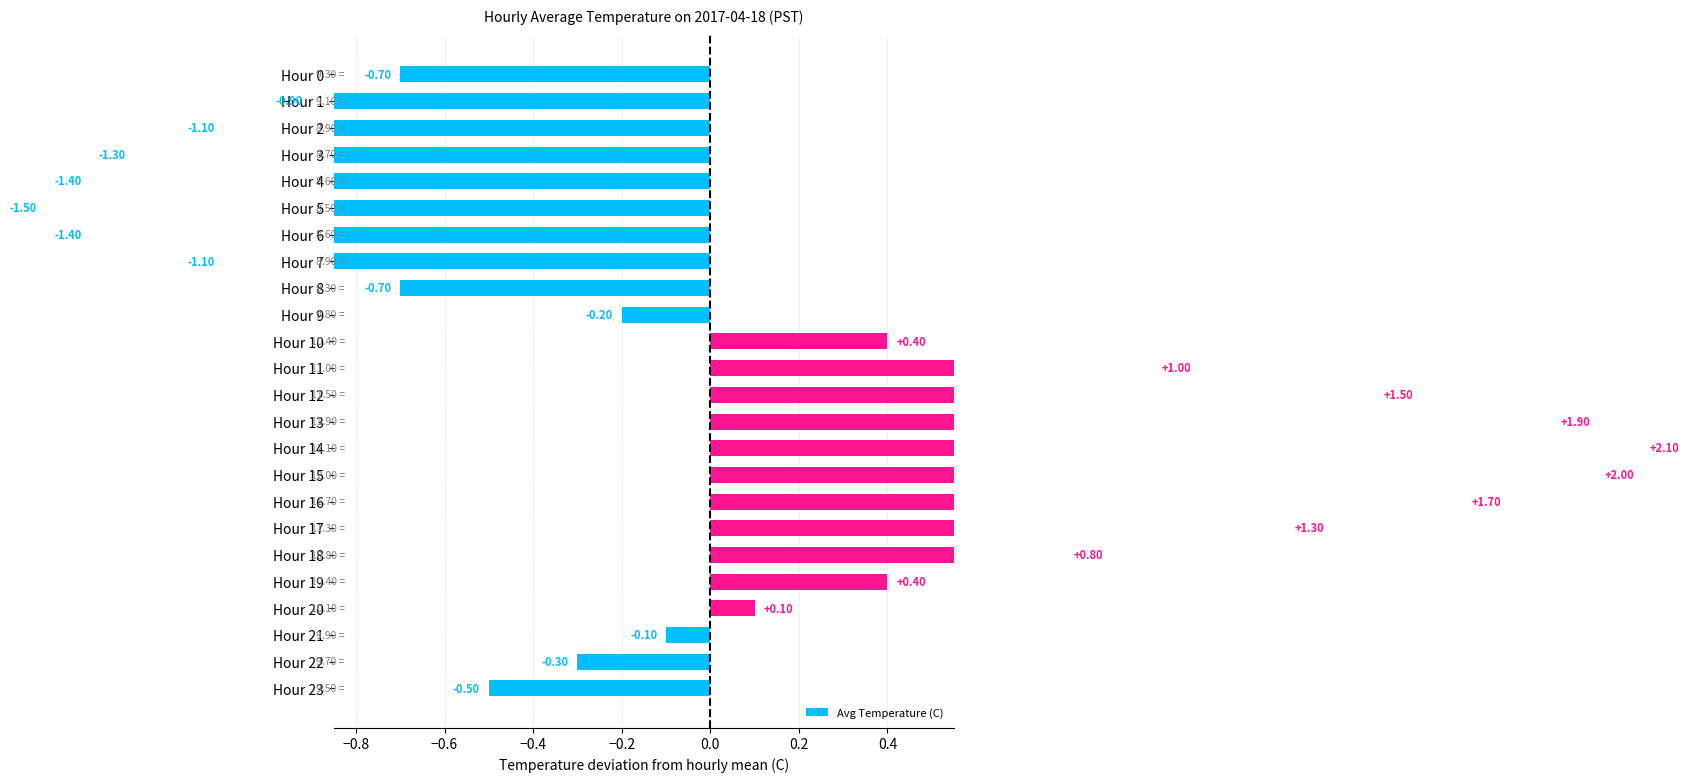

What is the value of the 4th bar from the left?

-1.3